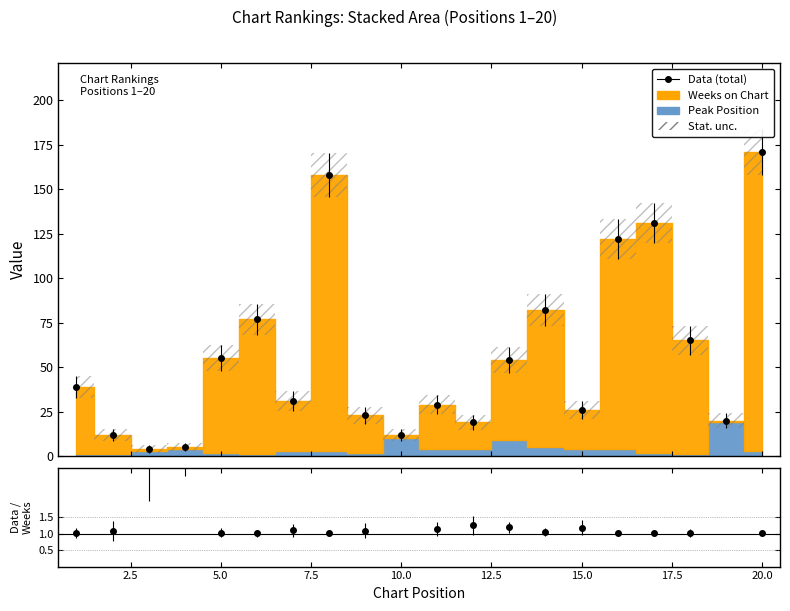

How many lines are shown in the chart?

1